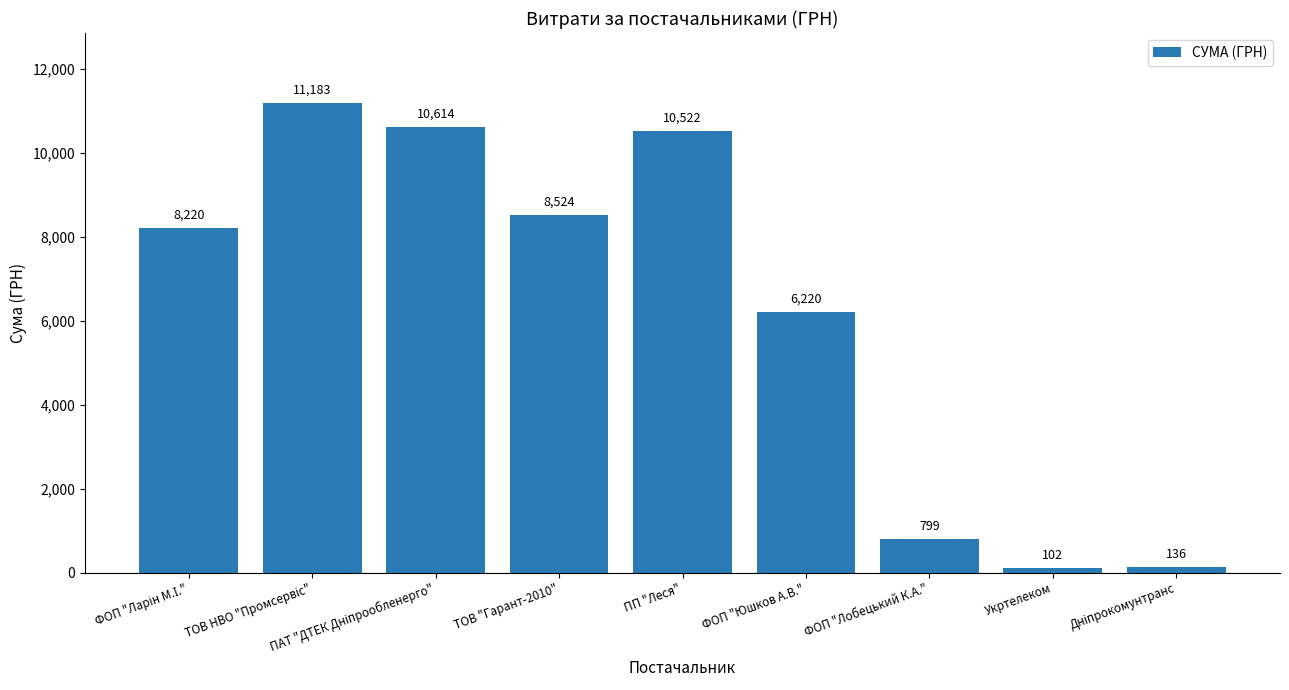

What is the label of the 2nd bar from the right?

Укртелеком